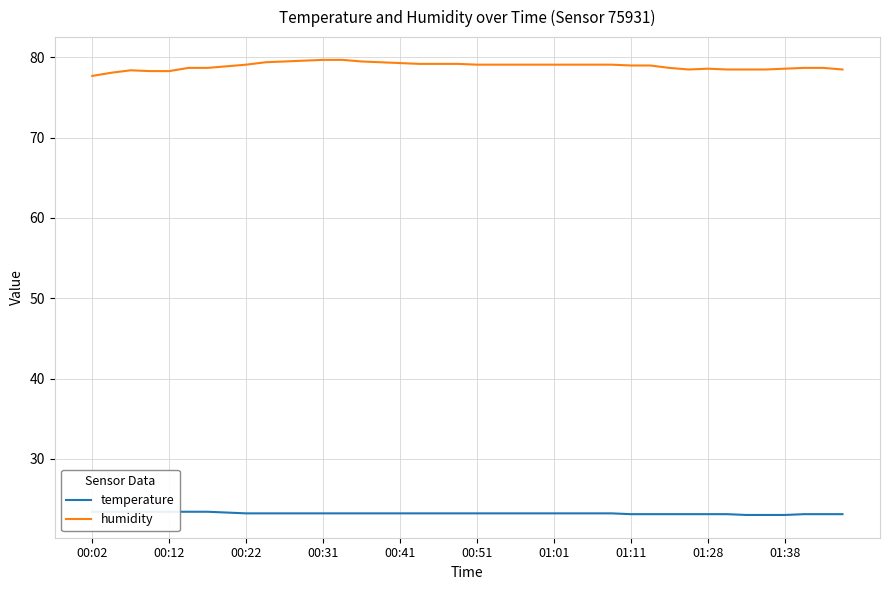

What is the minimum value for humidity?

77.7